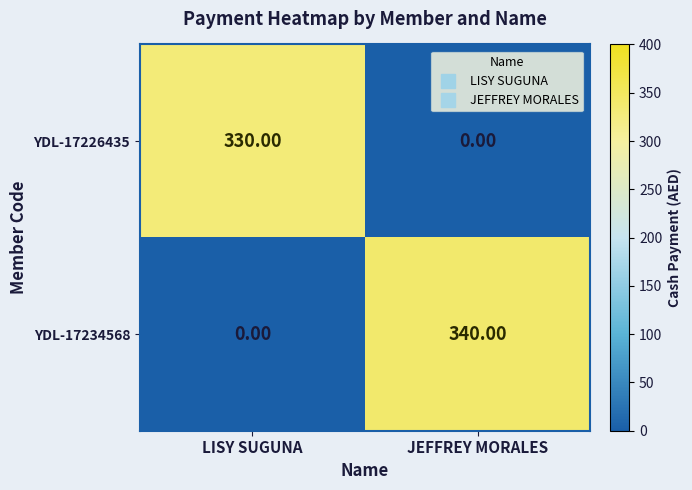

At which label is YDL-17234568 closest to 170?

LISY SUGUNA